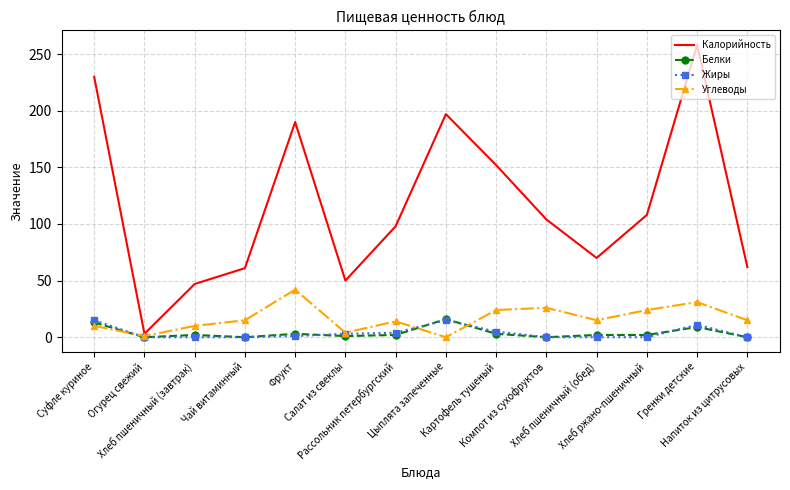

What is the lowest value of the Калорийность series?

3